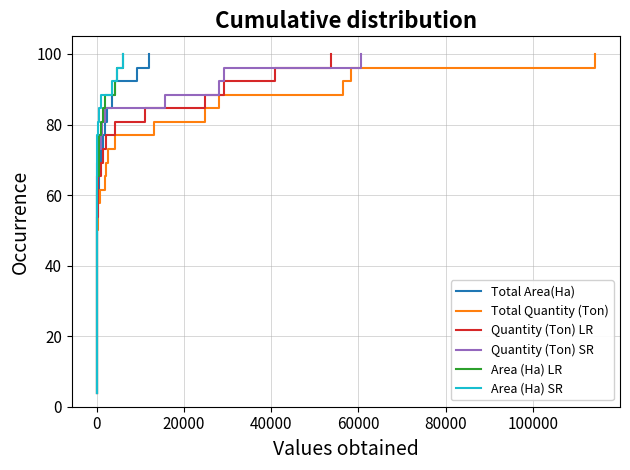

How many values in the Area (Ha) LR series are below 53?

13